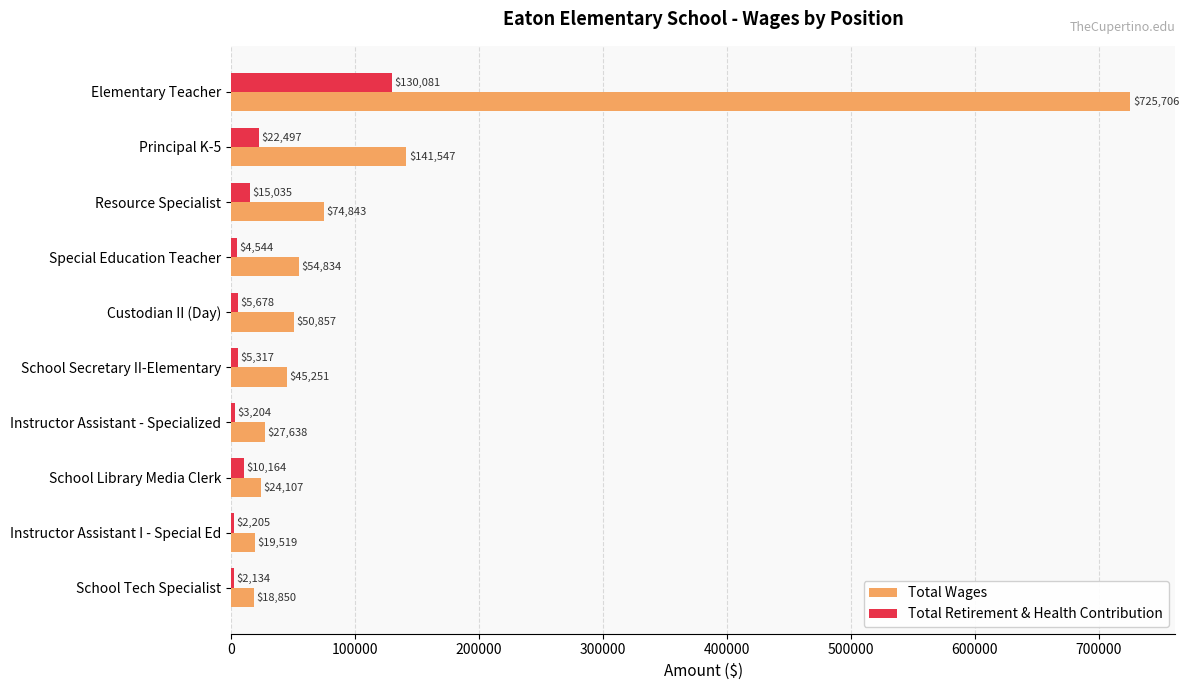

Between Principal K-5 and Instructor Assistant I - Special Ed, which series saw the biggest shift?

Total Wages